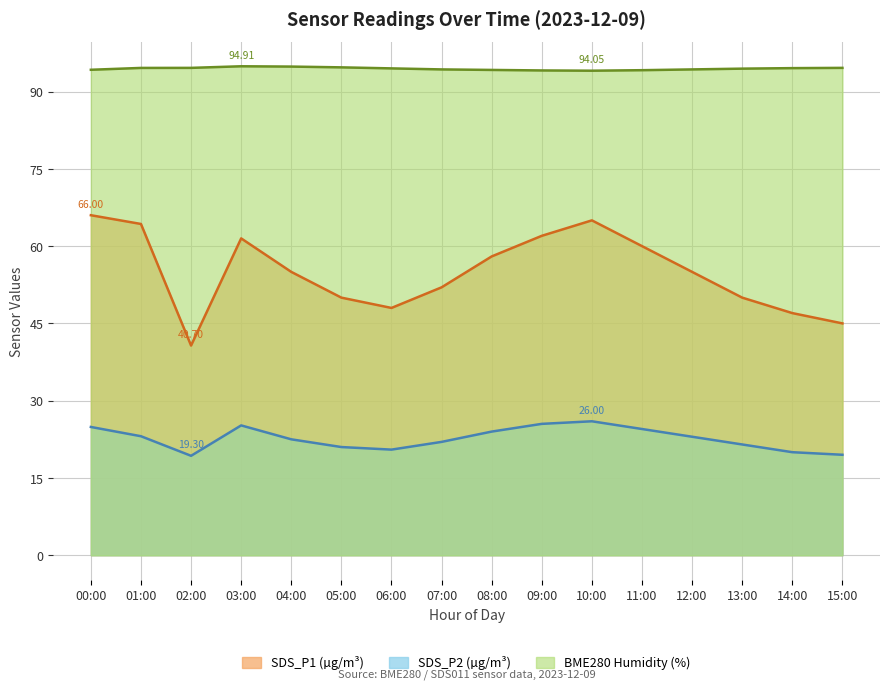

True or false: SDS_P2 and SDS_P1 intersect in this chart.

False